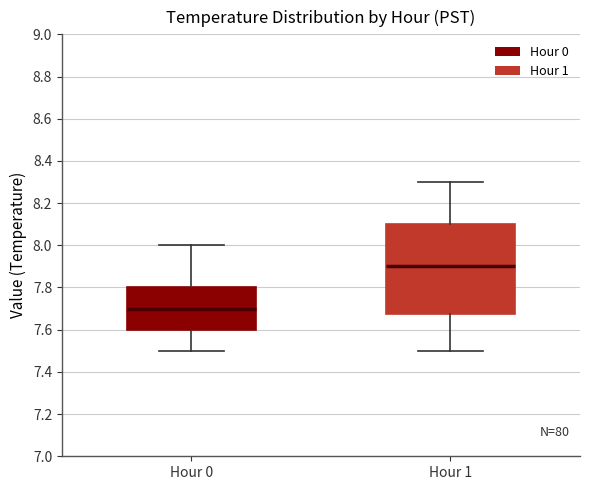

Which box is the tallest, from its lower edge to its upper edge?

Hour 1